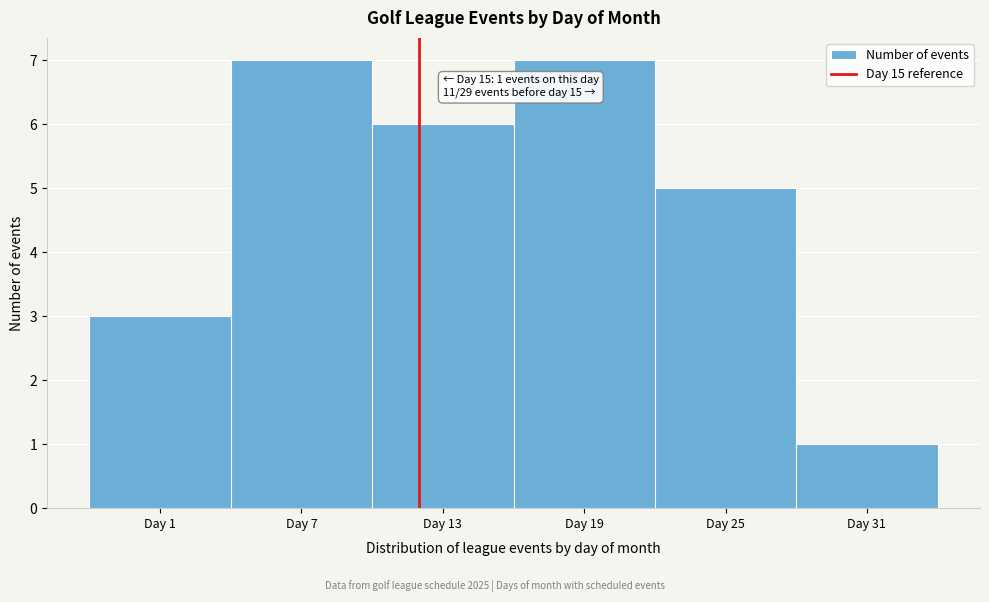

Reading left to right, list all the values displayed in this chart.

Day 1=3	Day 7=7	Day 13=6	Day 19=7	Day 25=5	Day 31=1